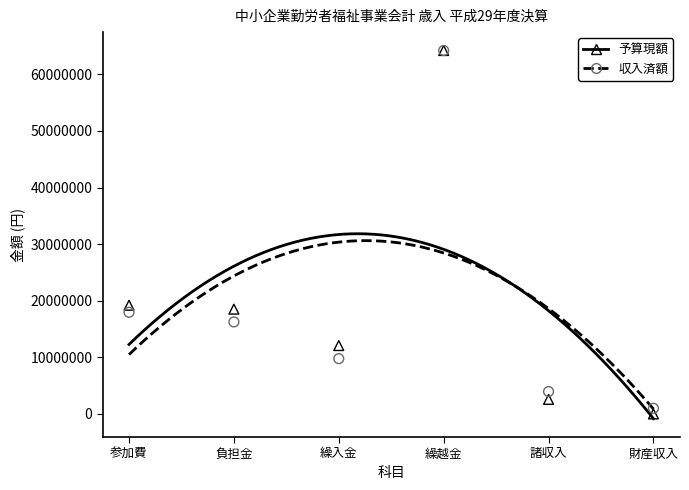

Which series has the largest total across all categories?

予算現額